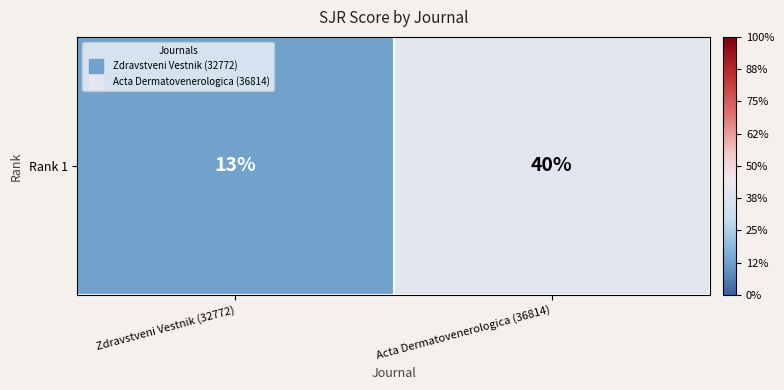

Is it true that the value at Acta Dermatovenerologica (36814) is 0.4?

True